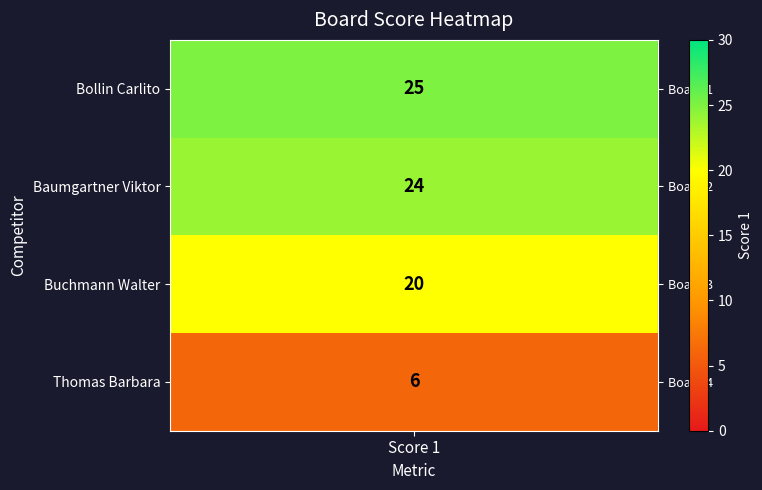

What is the smallest value displayed?

6